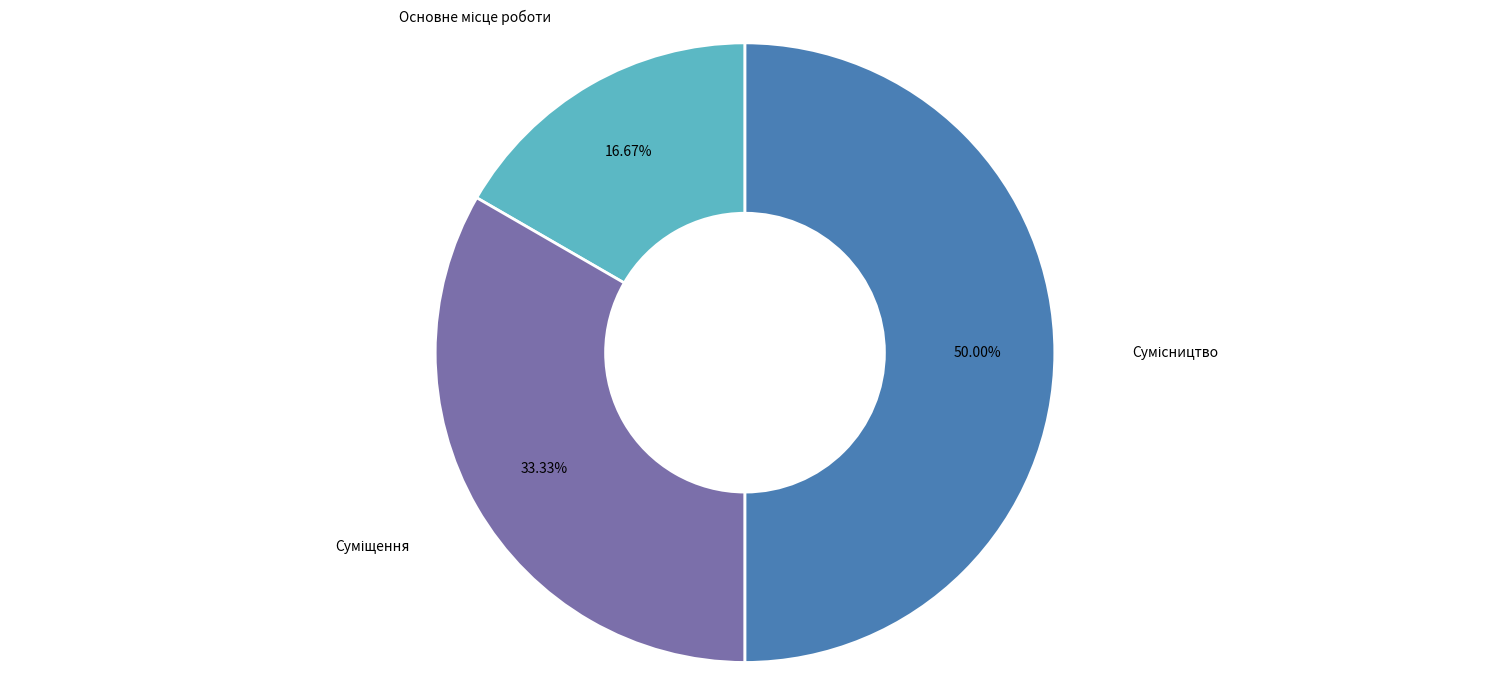

What is the change in value from Основне місце роботи to Сумісництво?

+2